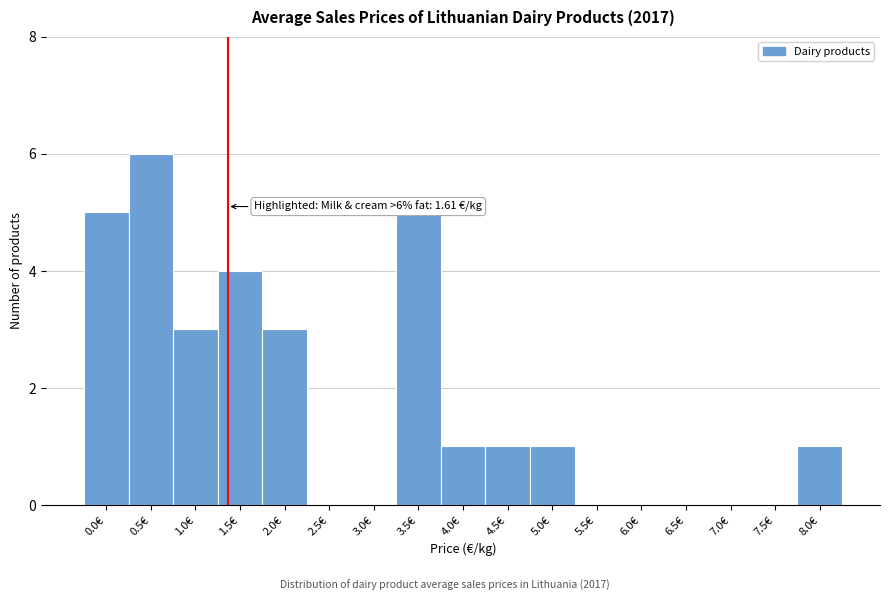

Reading left to right, transcribe all the data shown in this chart.

0.0€=5	0.5€=6	1.0€=3	1.5€=4	2.0€=3	2.5€=0	3.0€=0	3.5€=5	4.0€=1	4.5€=1	5.0€=1	5.5€=0	6.0€=0	6.5€=0	7.0€=0	7.5€=0	8.0€=1